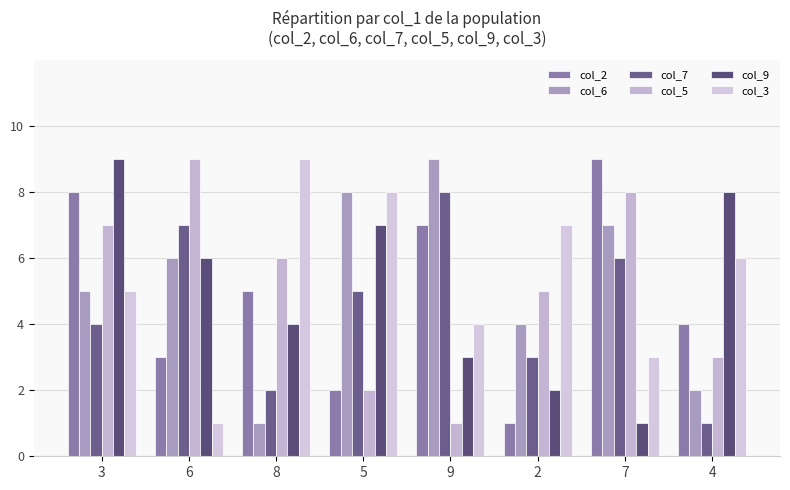

What position from the right is 8?

6